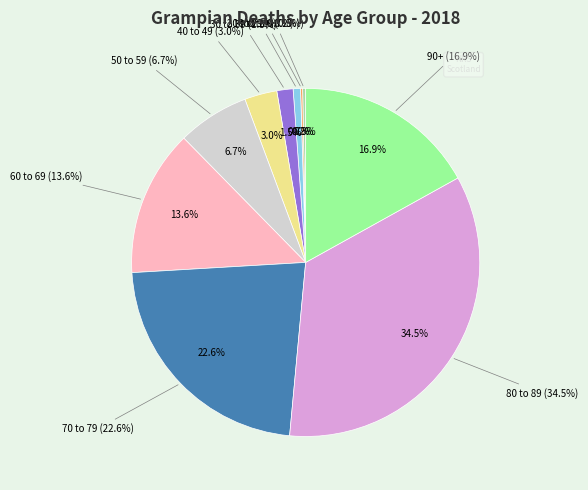

To the nearest percent, what is the difference between the largest and smallest slice percentages?

34%